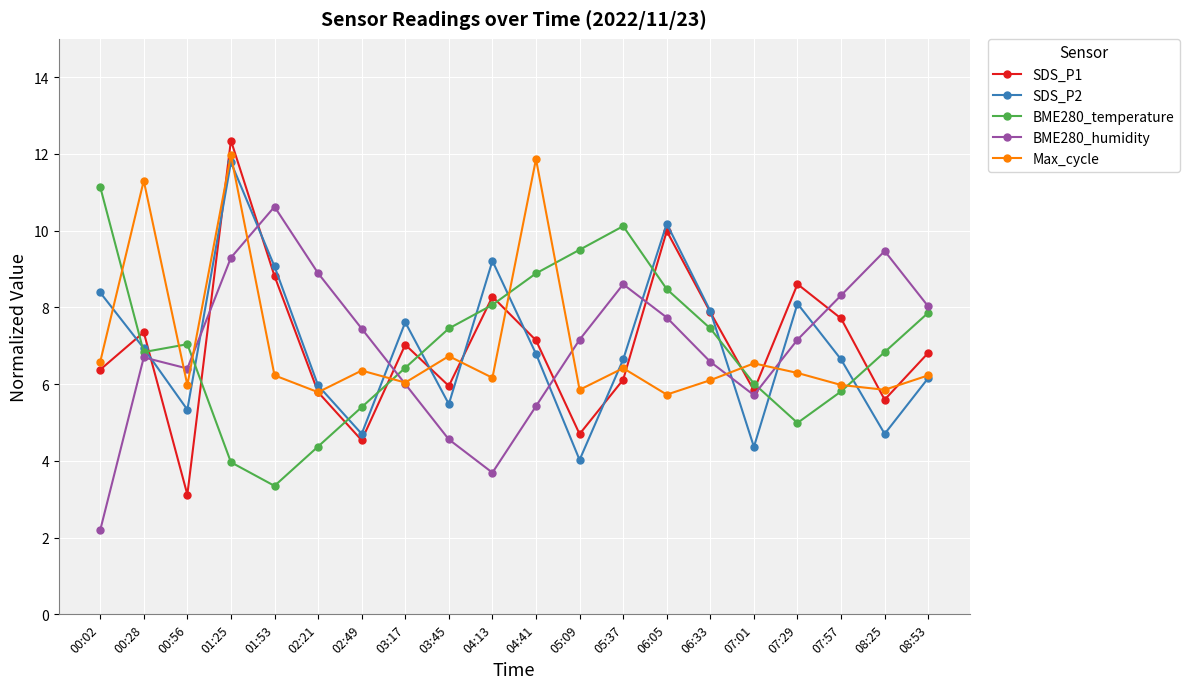

True or false: BME280_temperature has more than 2 interior local peaks.

False